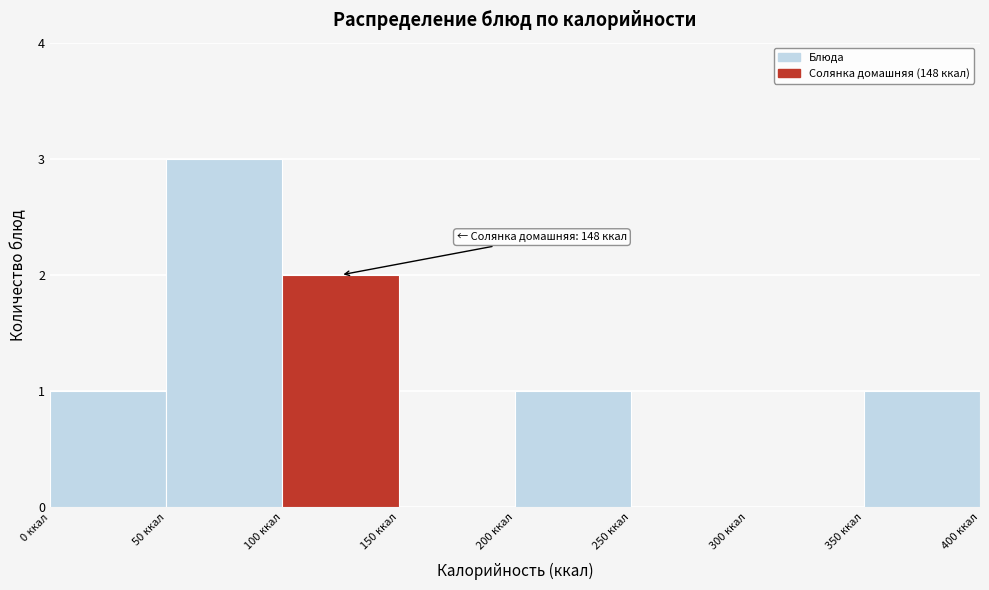

Over which range of the x-axis is the bar tallest?

50 to 100